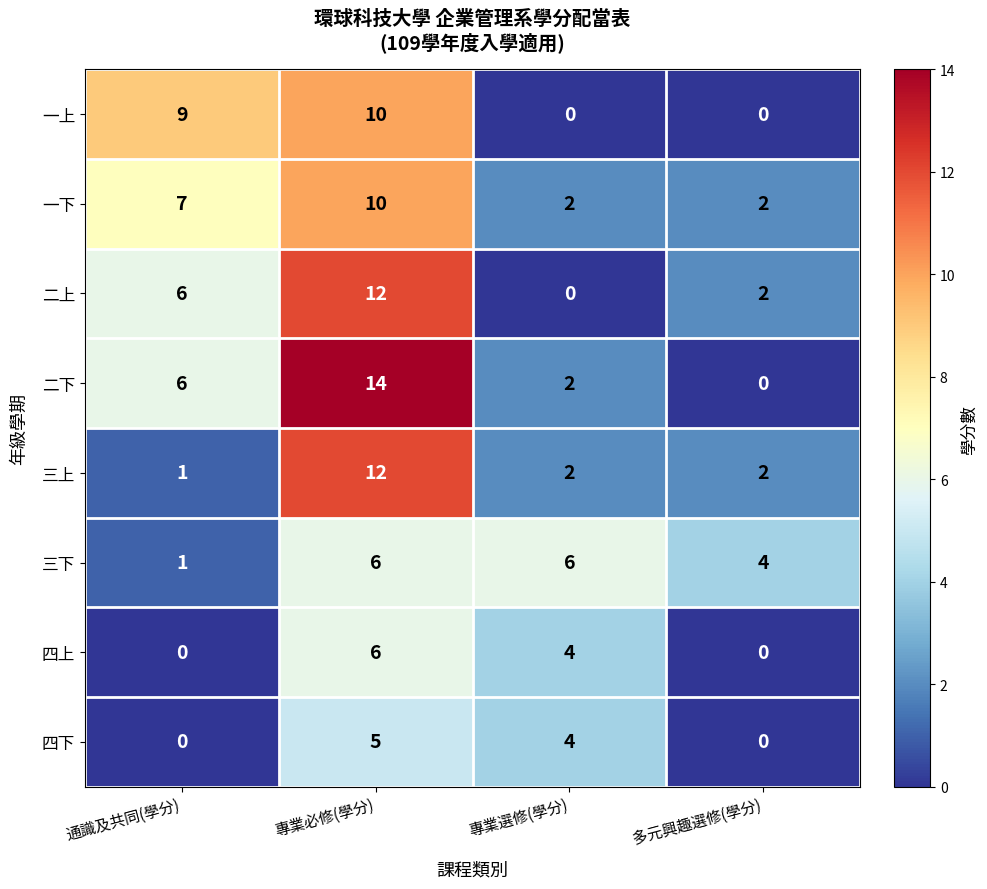

What is the maximum value for 二上?

12